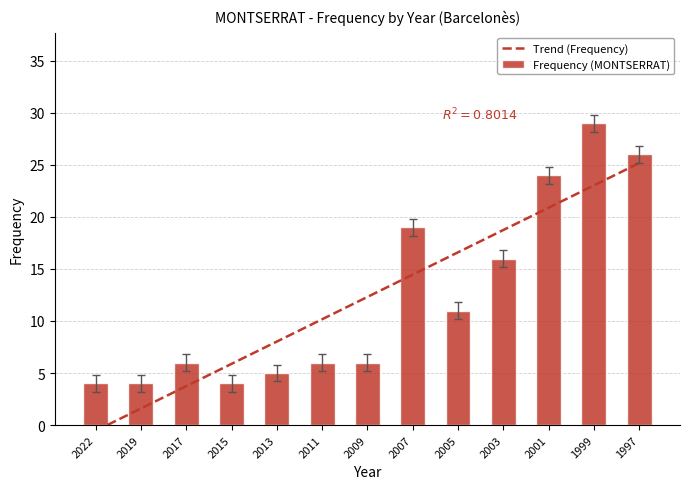

Which category has the highest value in the Frequency (MONTSERRAT) series?

1999